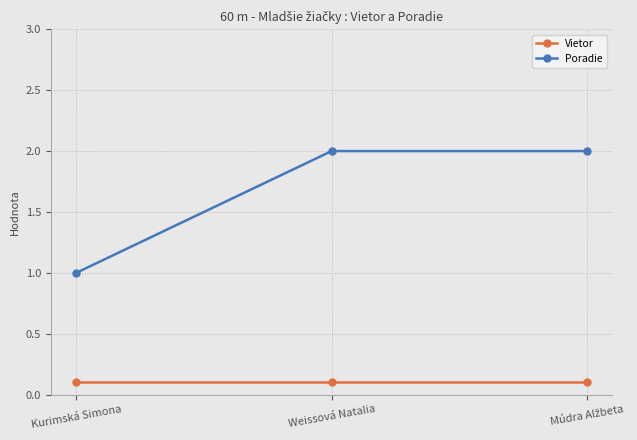

At which label is Poradie closest to 1?

Kurimská Simona